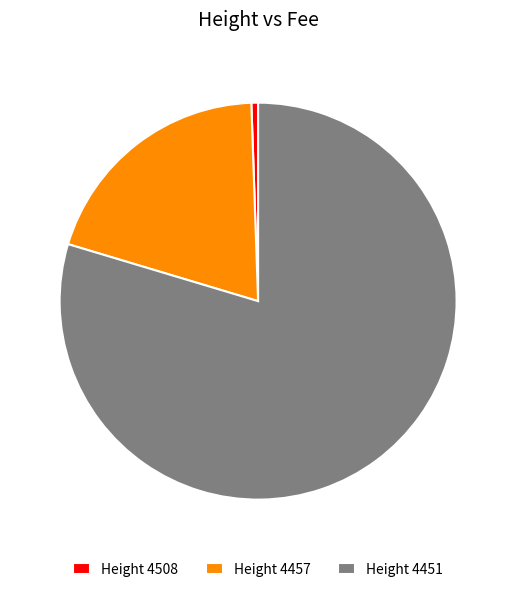

Rank the categories by value from highest to lowest.

Height 4451, Height 4457, Height 4508